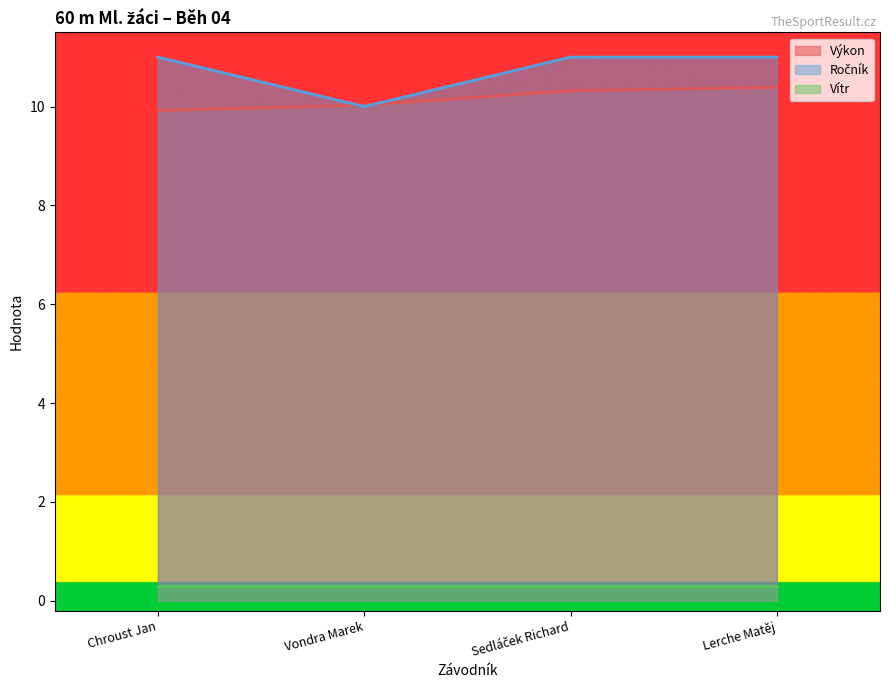

What position from the right is Vondra Marek?

3